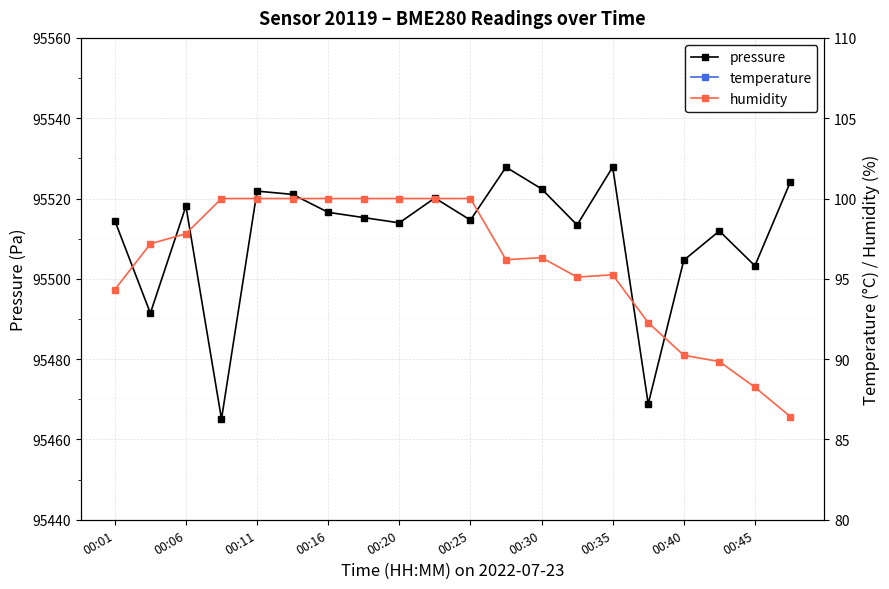

What is the maximum value for pressure?

95527.8